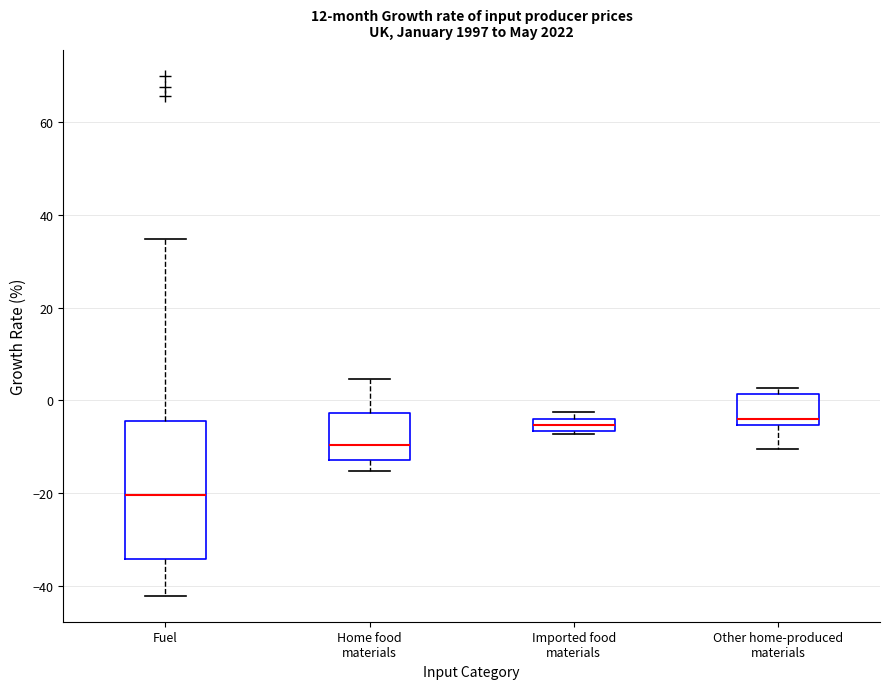

Comparing the boxes themselves (not the whiskers), which one is the tallest?

Fuel